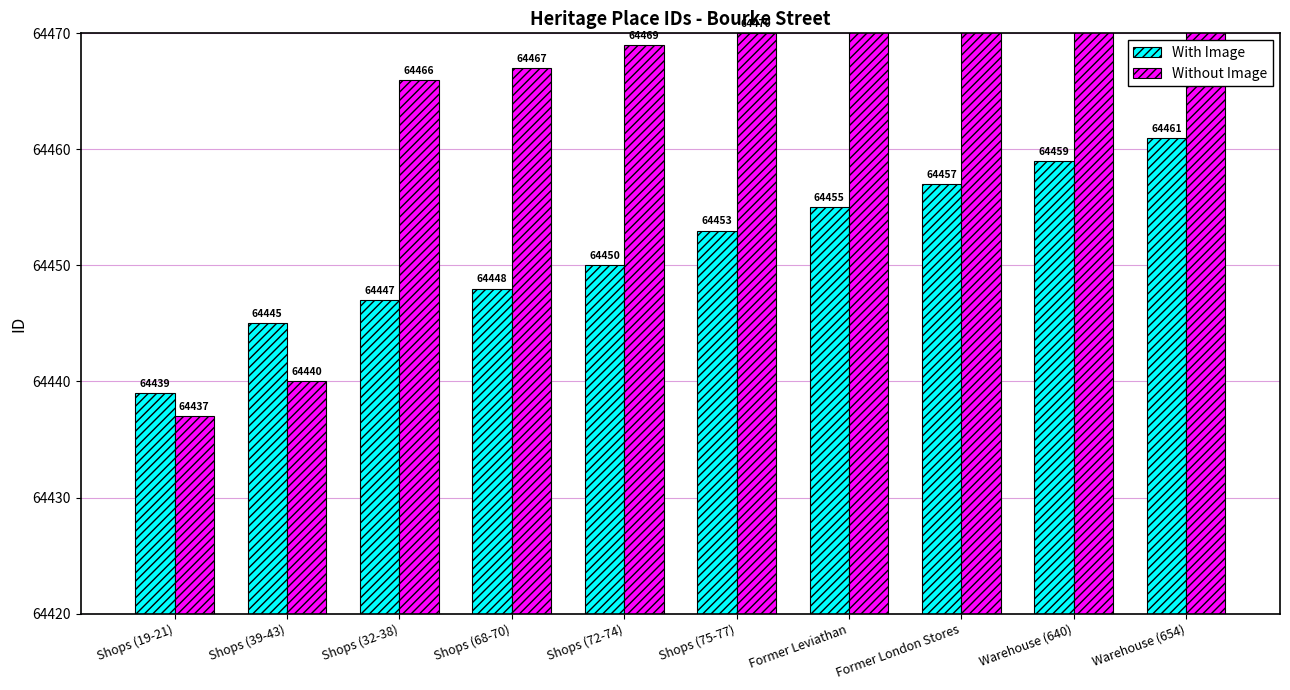

Is it true that With Image equals 64445 at Shops (39-43)?

True